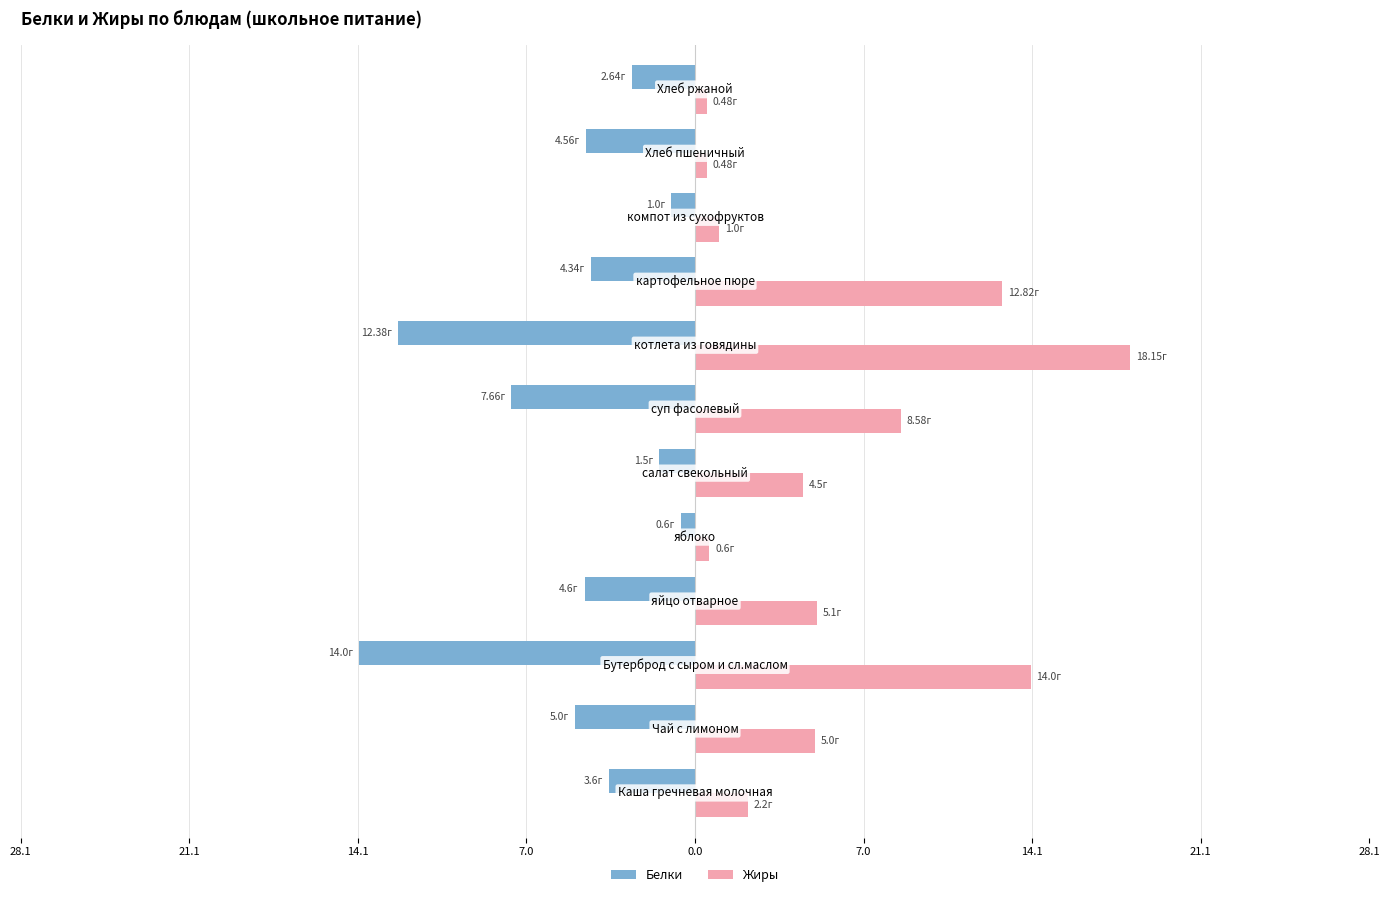

What are all the series names shown in the legend?

Белки, Жиры